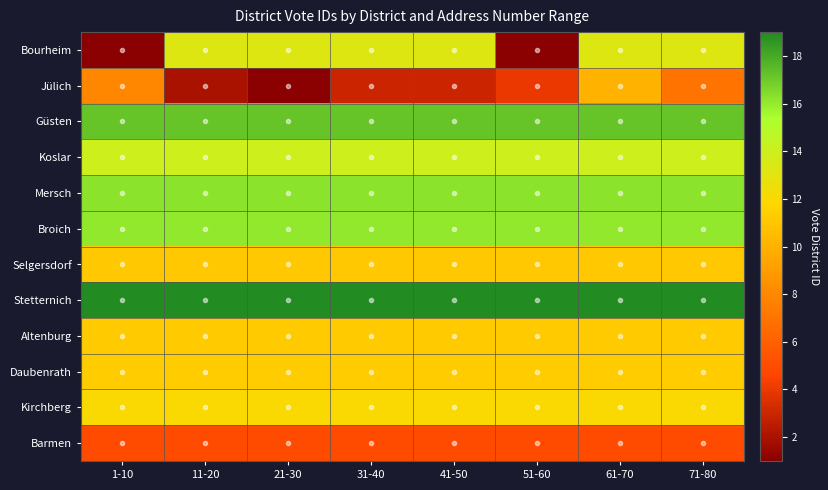

Reading right to left, list all the values displayed in this chart.

Bourheim: 71-80=13.2	61-70=13.2	51-60=1.0	41-50=13.2	31-40=13.2	21-30=13.2	11-20=13.2	1-10=1.0
Jülich: 71-80=7.0	61-70=10.0	51-60=4.0	41-50=3.0	31-40=3.0	21-30=1.0	11-20=2.0	1-10=8.0
Güsten: 71-80=17.2	61-70=17.2	51-60=17.2	41-50=17.2	31-40=17.2	21-30=17.2	11-20=17.2	1-10=17.2
Koslar: 71-80=14.0	61-70=14.0	51-60=14.0	41-50=14.0	31-40=14.0	21-30=14.0	11-20=14.0	1-10=14.0
Mersch: 71-80=16.2	61-70=16.2	51-60=16.2	41-50=16.2	31-40=16.2	21-30=16.2	11-20=16.2	1-10=16.2
Broich: 71-80=16.1	61-70=16.1	51-60=16.1	41-50=16.1	31-40=16.1	21-30=16.1	11-20=16.1	1-10=16.1
Selgersdorf: 71-80=11.1	61-70=11.1	51-60=11.1	41-50=11.1	31-40=11.1	21-30=11.1	11-20=11.1	1-10=11.1
Stetternich: 71-80=19.0	61-70=19.0	51-60=19.0	41-50=19.0	31-40=19.0	21-30=19.0	11-20=19.0	1-10=19.0
Altenburg: 71-80=11.2	61-70=11.2	51-60=11.2	41-50=11.2	31-40=11.2	21-30=11.2	11-20=11.2	1-10=11.2
Daubenrath: 71-80=11.3	61-70=11.3	51-60=11.3	41-50=11.3	31-40=11.3	21-30=11.3	11-20=11.3	1-10=11.3
Kirchberg: 71-80=12.0	61-70=12.0	51-60=12.0	41-50=12.0	31-40=12.0	21-30=12.0	11-20=12.0	1-10=12.0
Barmen: 71-80=5.0	61-70=5.0	51-60=5.0	41-50=5.0	31-40=5.0	21-30=5.0	11-20=5.0	1-10=5.0